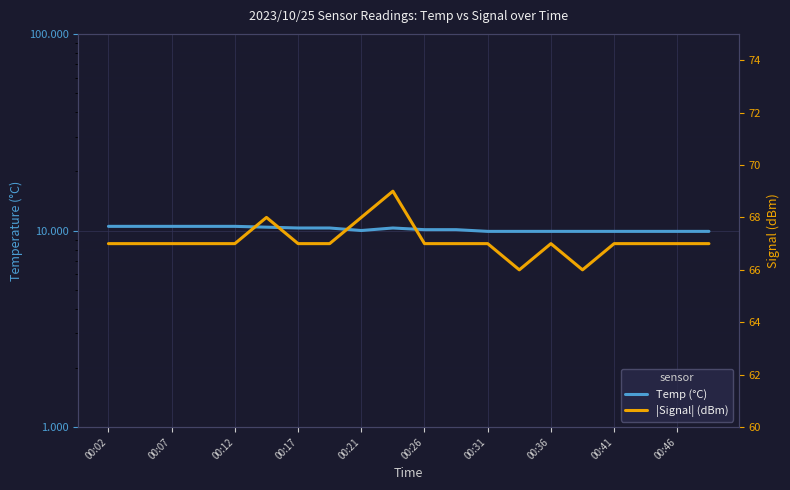

Which has a higher value, 00:21 or 11?

00:21